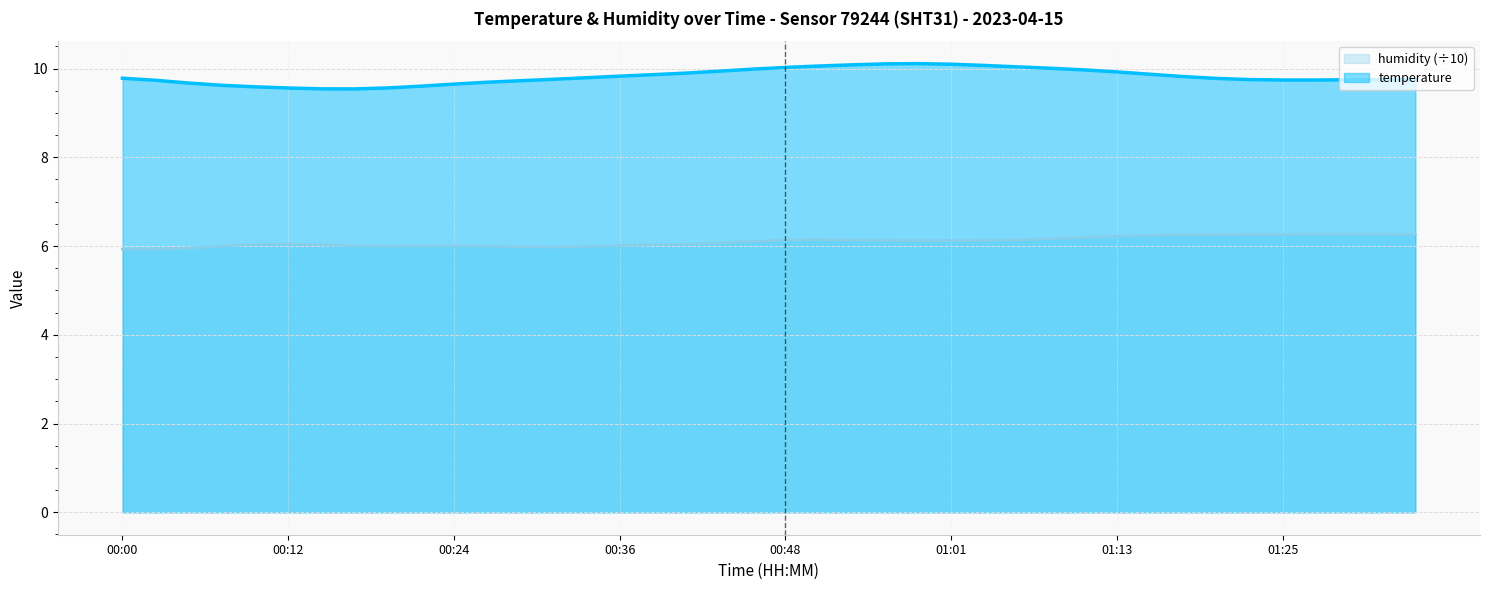

At which category does the chart reach its peak across all series?

00:58